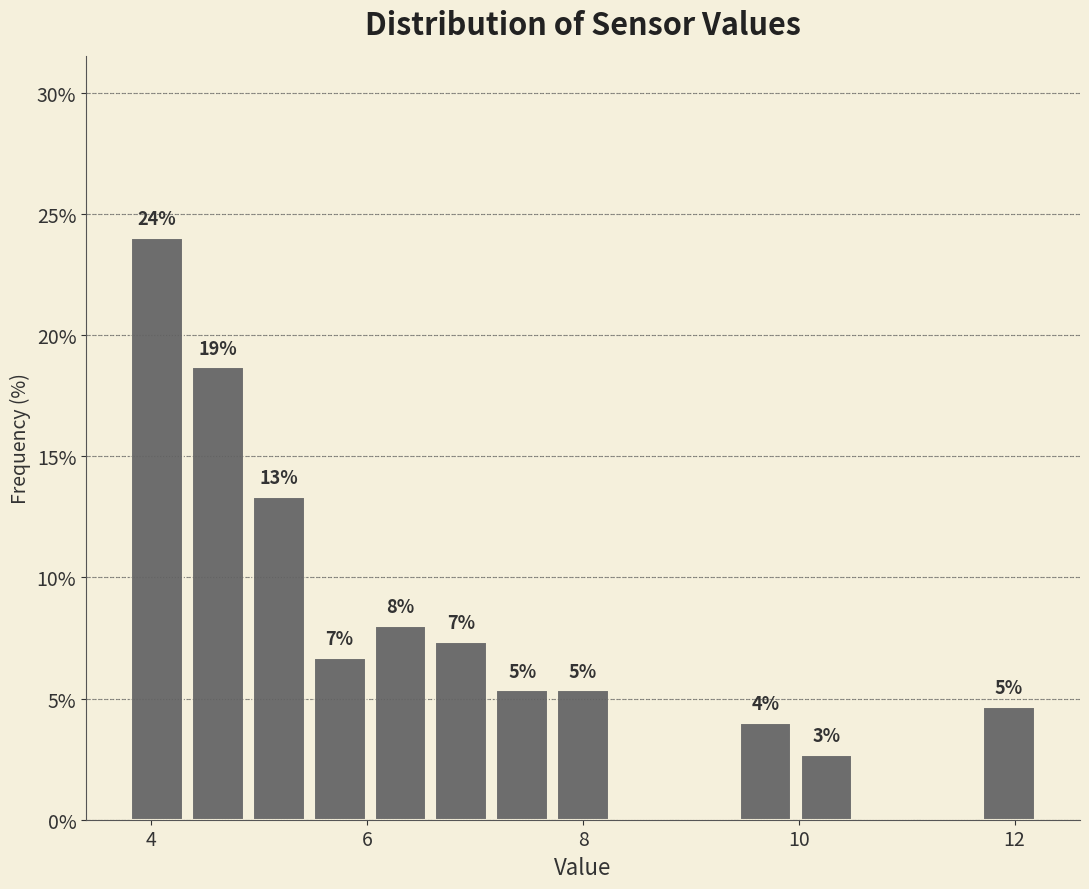

Around what value on the x-axis is the tallest bar? Give the approximate position of its centre, as read against the axis.

4.0